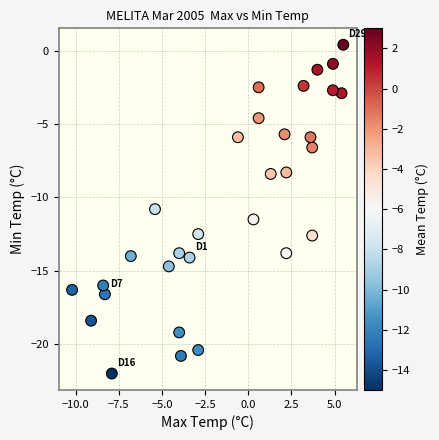

What Y value in the scatter plot is closest to -10?

-10.8